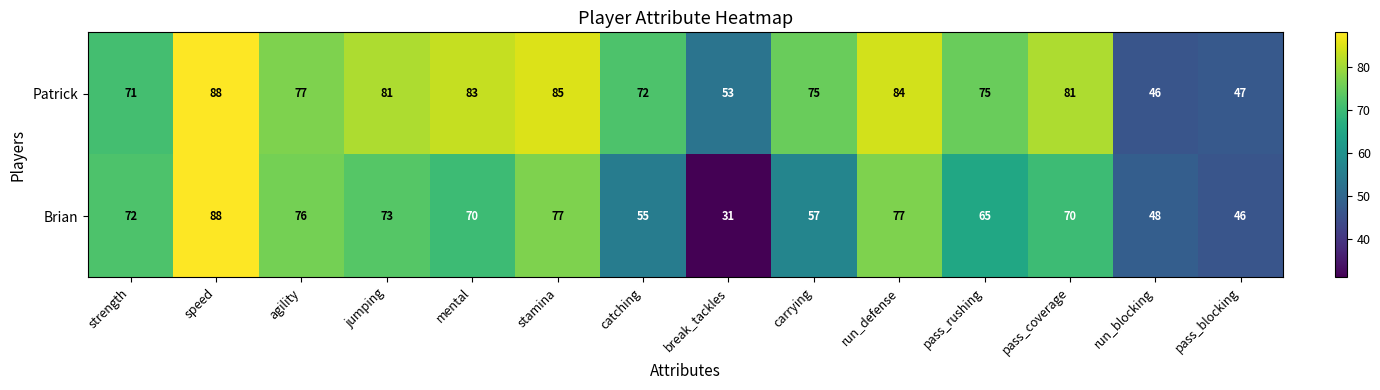

What is the minimum value shown in the chart?

31